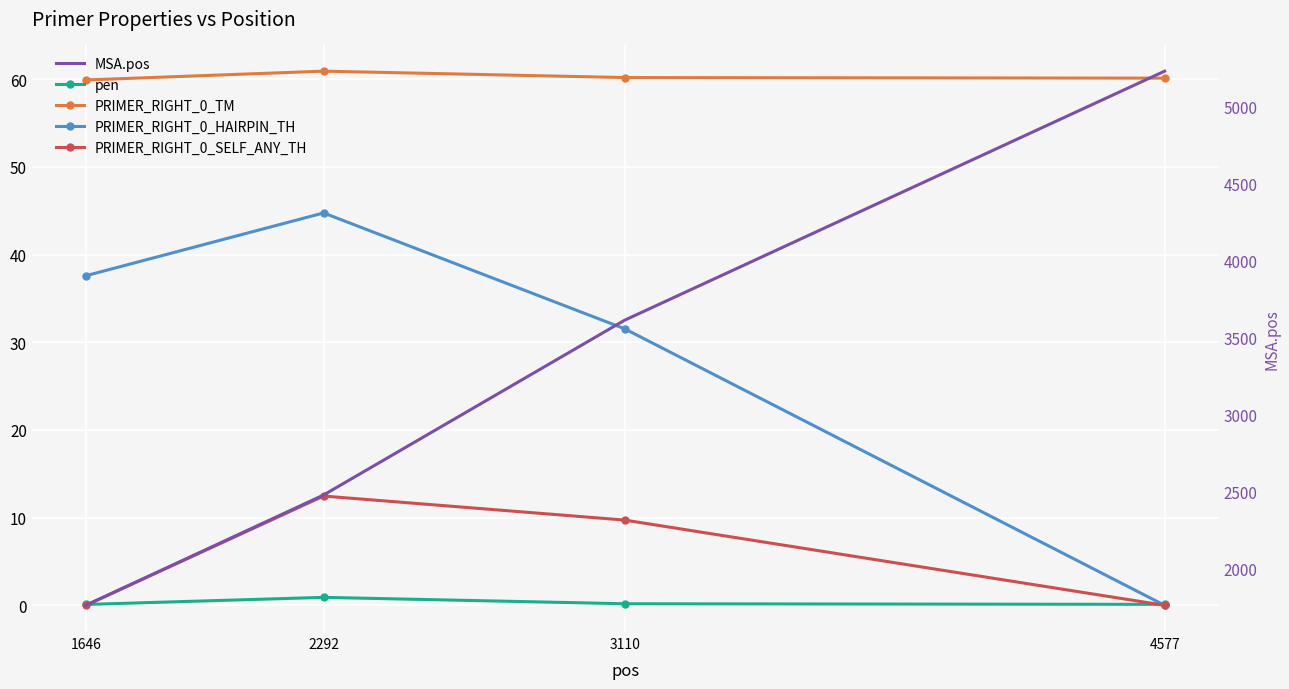

Which category has the highest value in the pen series?

2292